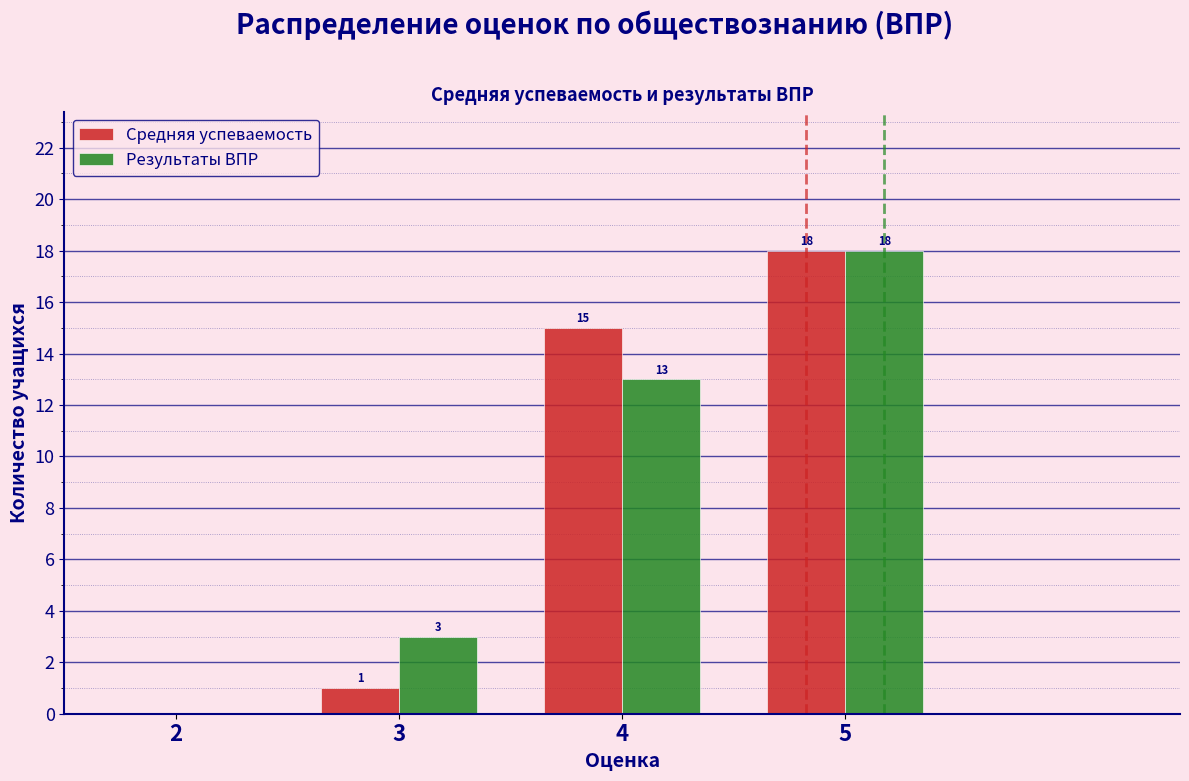

Reading right to left, list all the values displayed in this chart.

Средняя успеваемость: 5=18	4=15	3=1	2=0
Результаты ВПР: 5=18	4=13	3=3	2=0